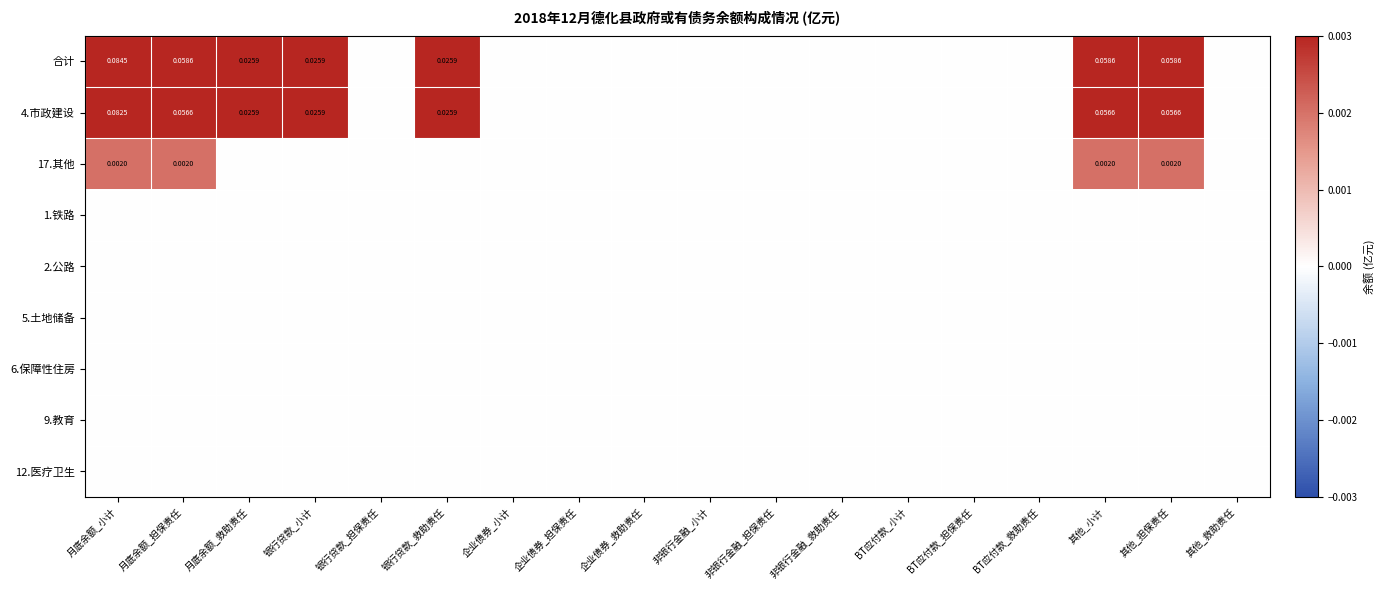

At how many categories does at least one series exceed 0?

7